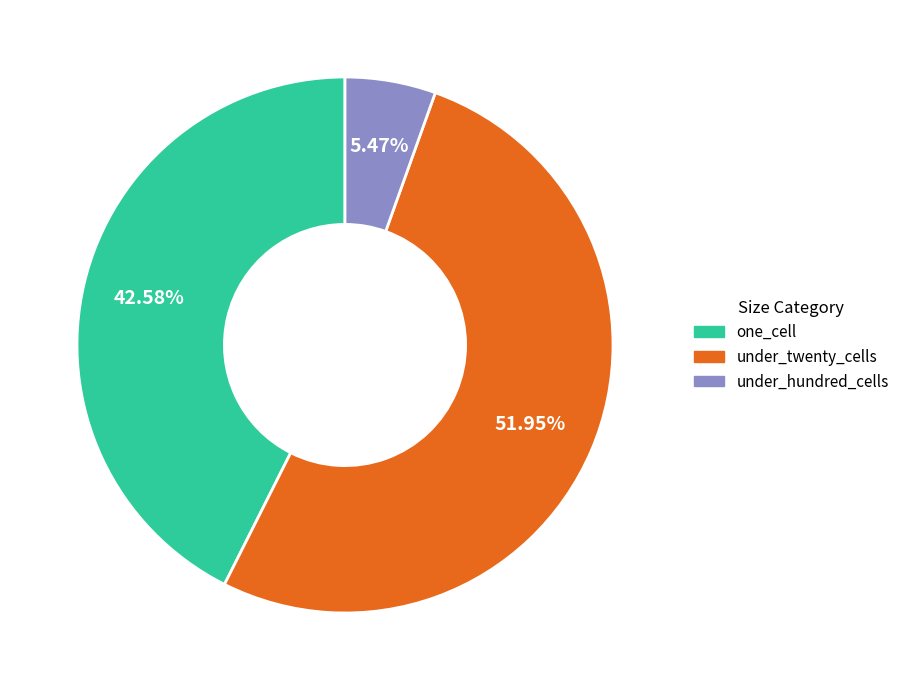

How many slices are in this pie chart?

3